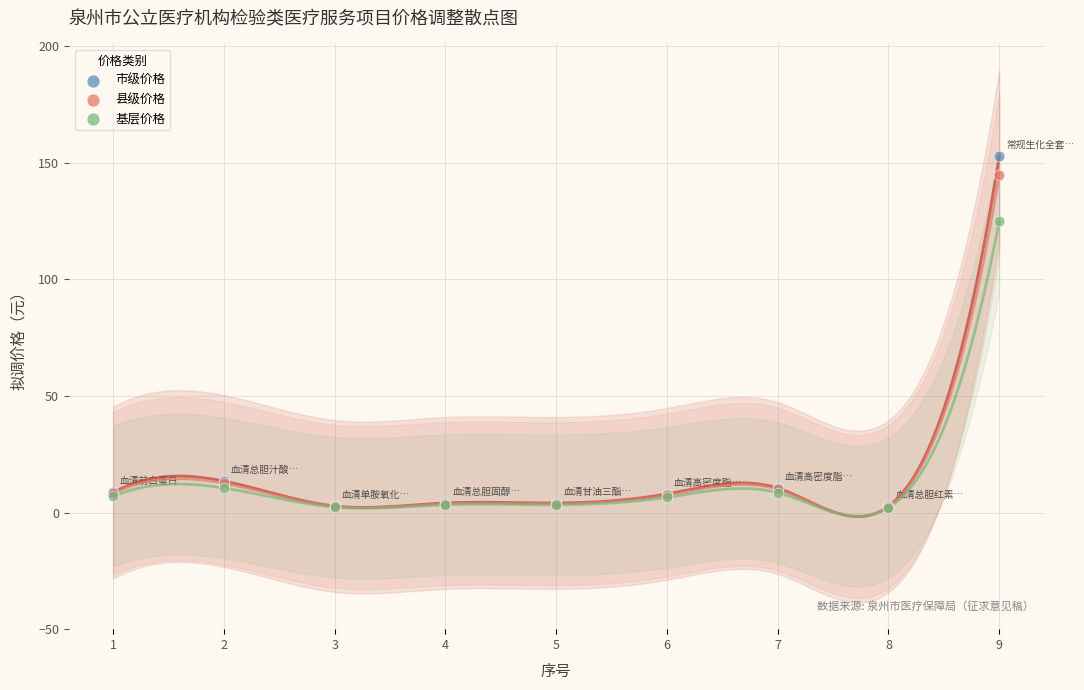

Which series has the widest spread of Y values?

市级价格